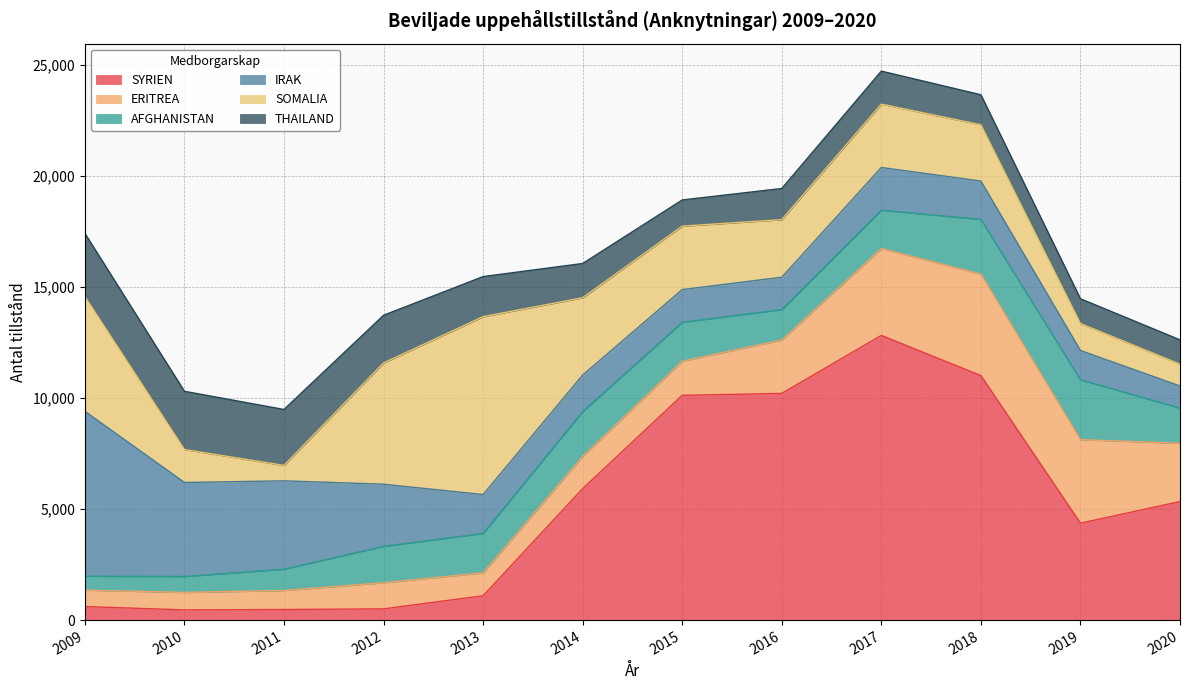

Does the chart display data point markers on the line(s)?

No